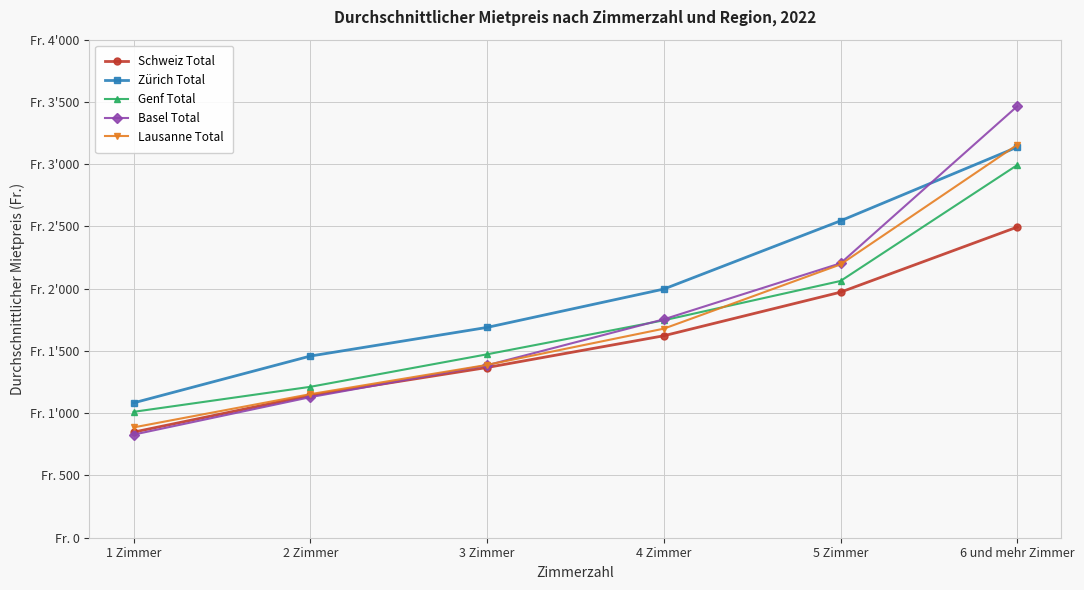

The value of Lausanne Total at 6 und mehr Zimmer is 3156. True or false?

True